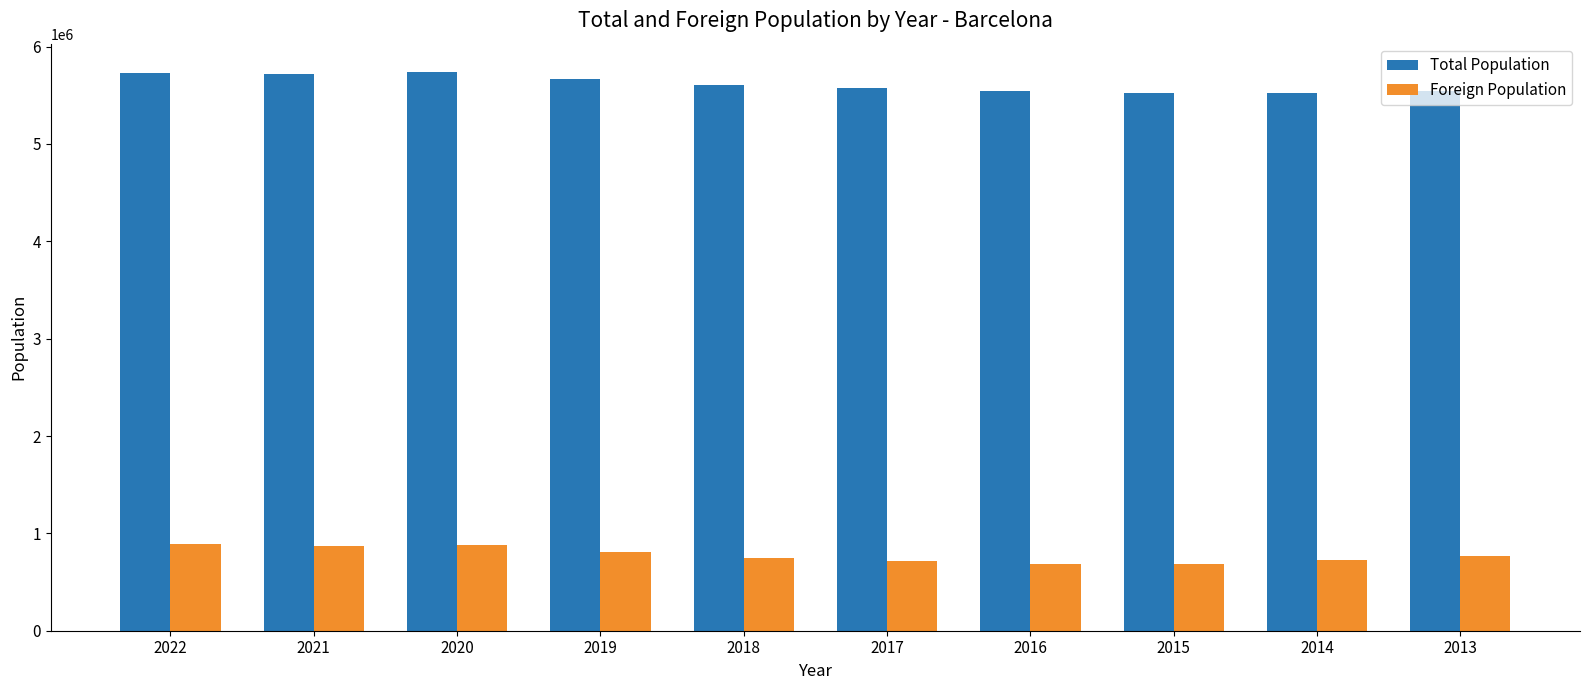

What is the spread (max minus min) of values at 2020?

4859844